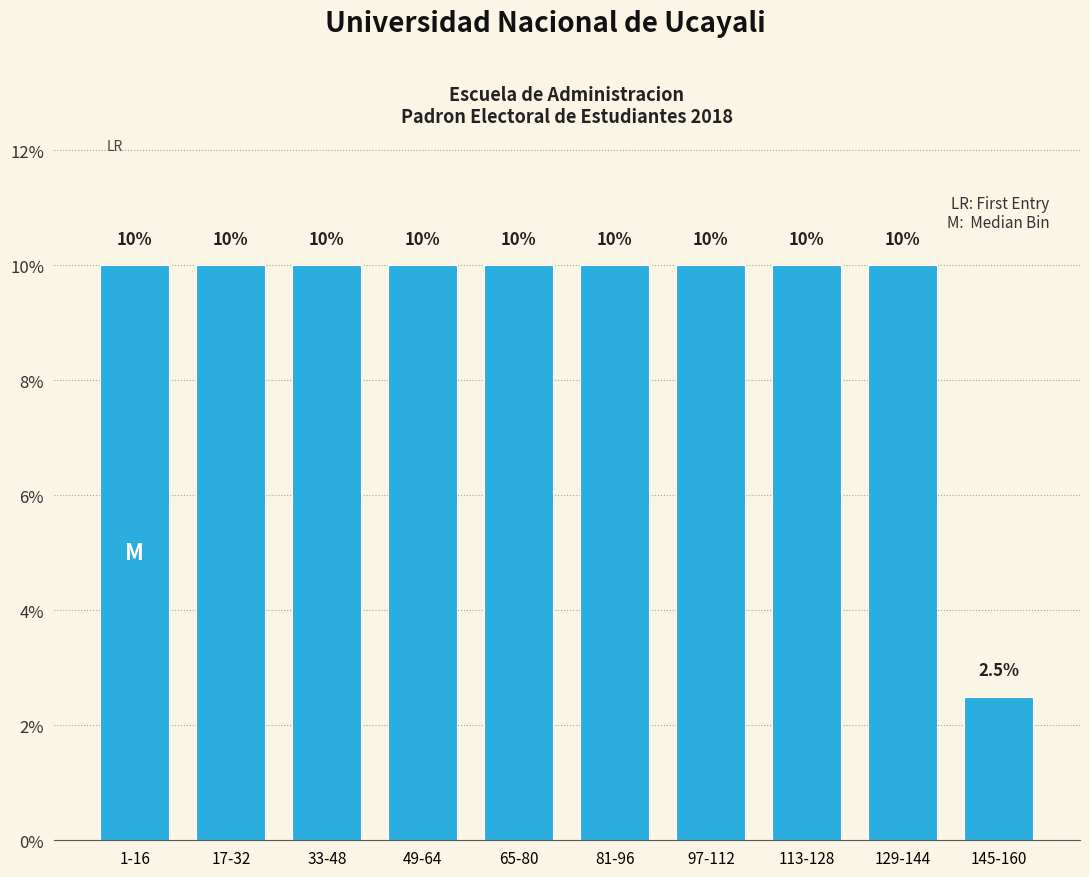

Reading left to right, what are all the values shown in this chart?

10.0	10.0	10.0	10.0	10.0	10.0	10.0	10.0	10.0	2.5